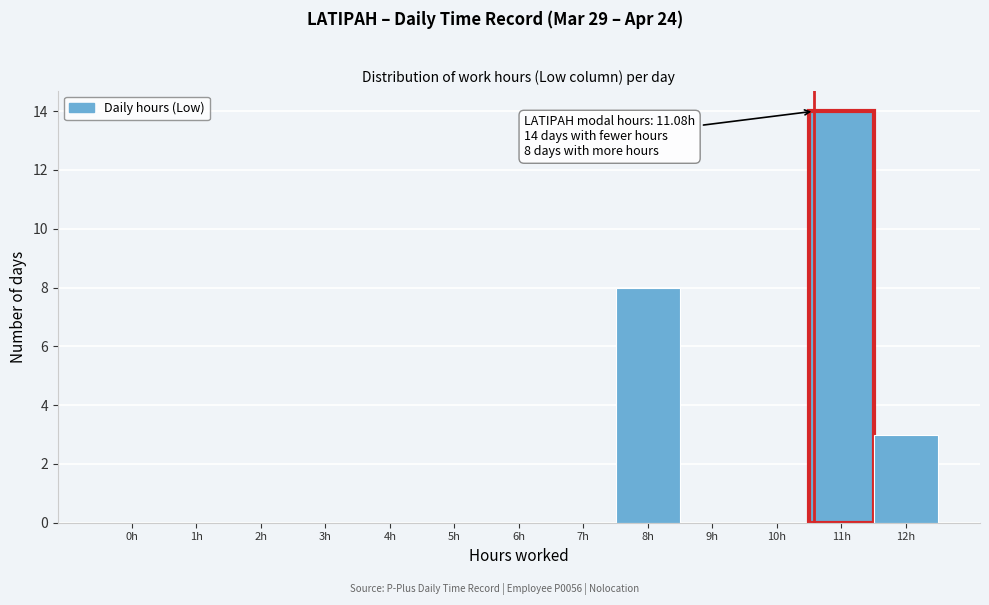

Reading right to left, transcribe all the data shown in this chart.

12h=3	11h=14	10h=0	9h=0	8h=8	7h=0	6h=0	5h=0	4h=0	3h=0	2h=0	1h=0	0h=0